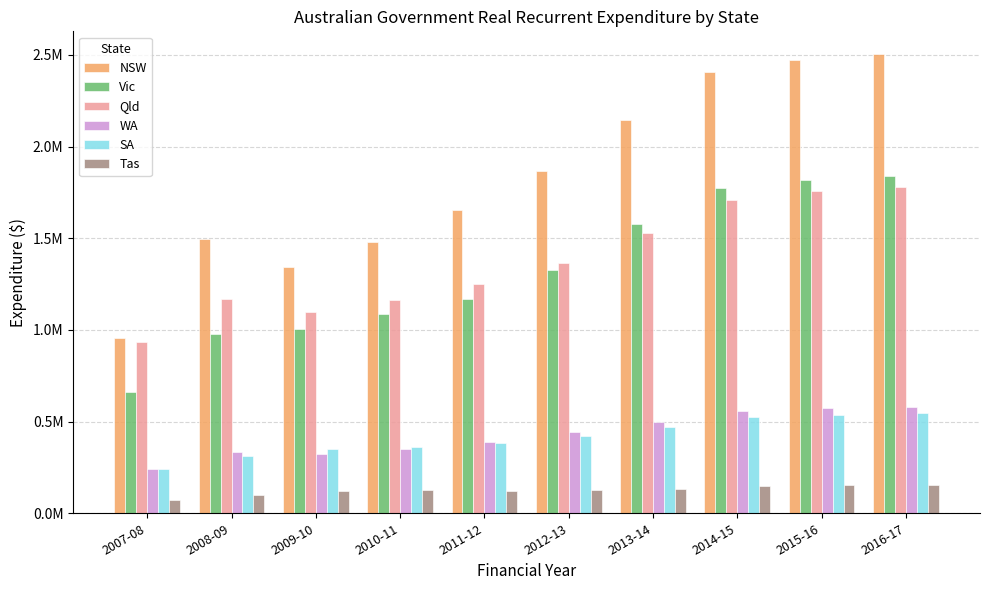

What is the spread (max minus min) of values at 2016-17?

2348714.2